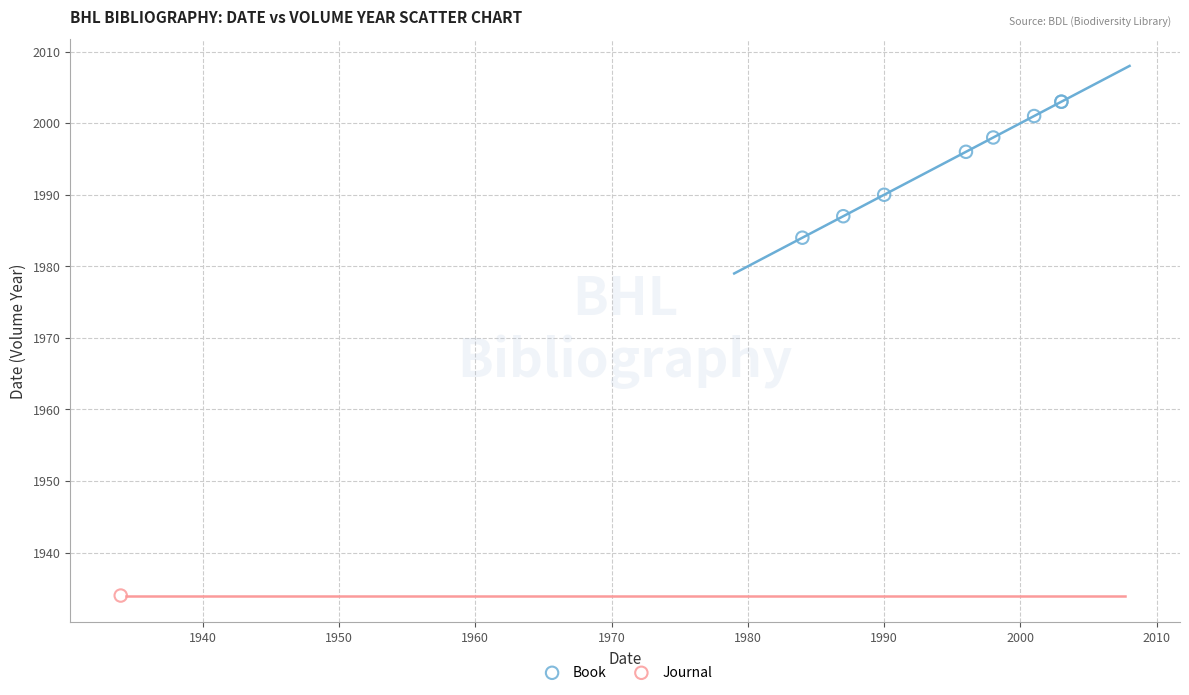

What are all the series names shown in the legend?

Book, Journal